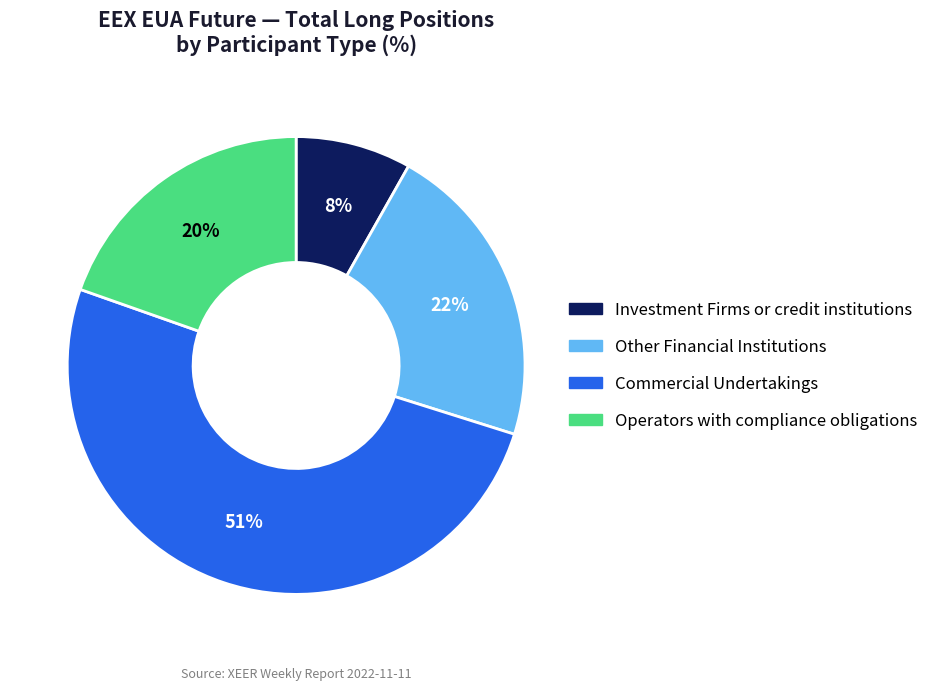

To the nearest percent, what is the average slice percentage?

25%